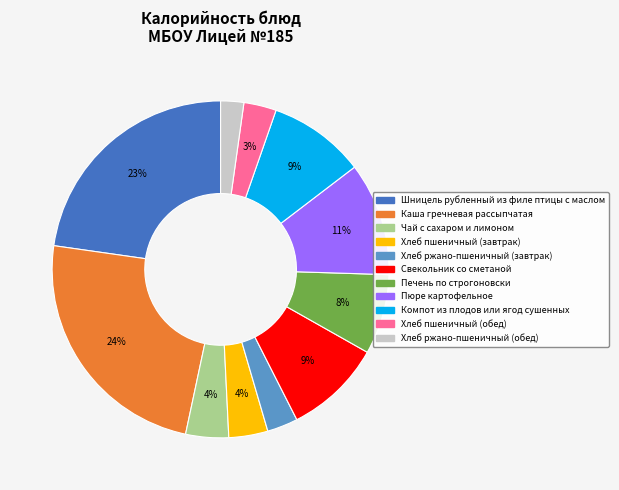

What is the largest slice in the pie chart?

Каша гречневая рассыпчатая